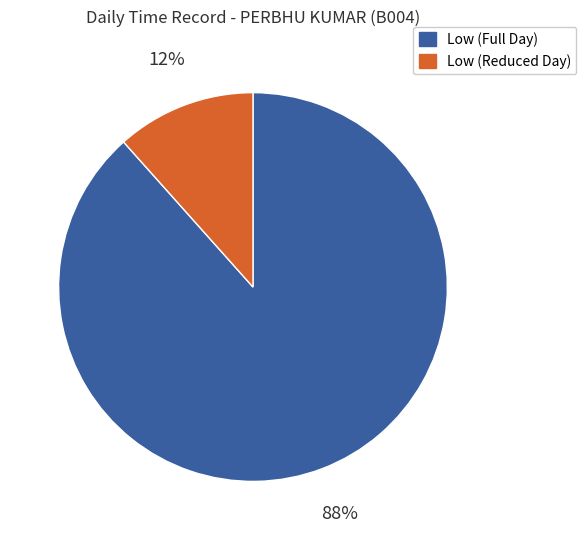

Is it true that Low (Full Day) is 80% of the pie?

False